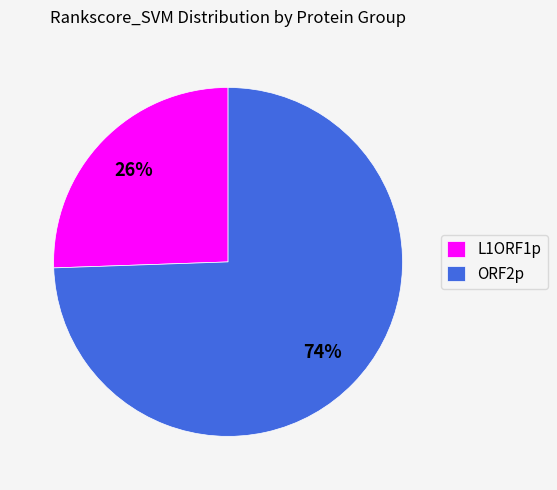

How many segments does this pie chart have?

2